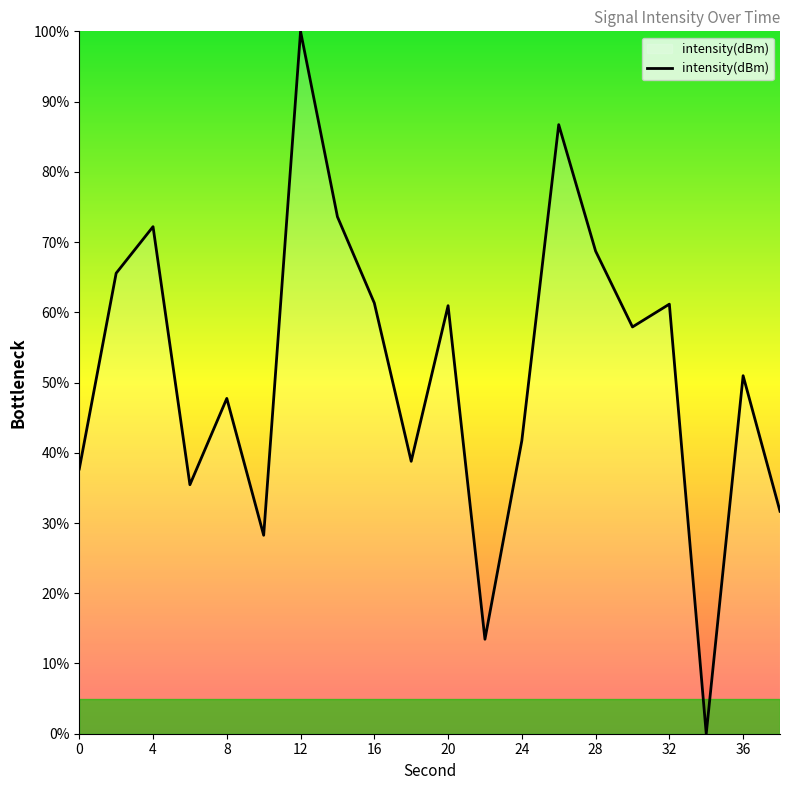

What is the maximum value shown in the chart?

100.0